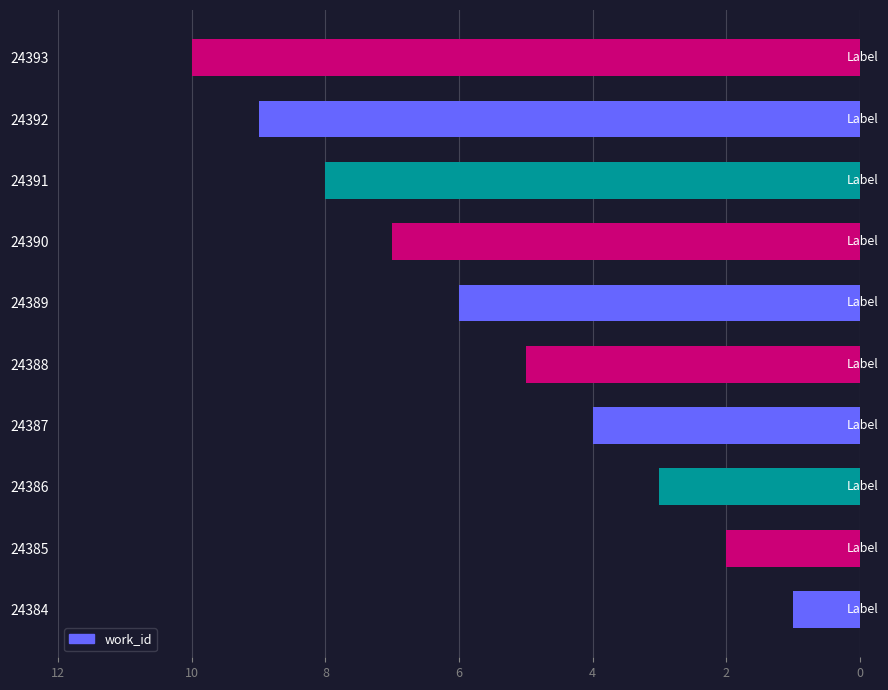

Rank the categories by value from lowest to highest.

24384, 24385, 24386, 24387, 24388, 24389, 24390, 24391, 24392, 24393